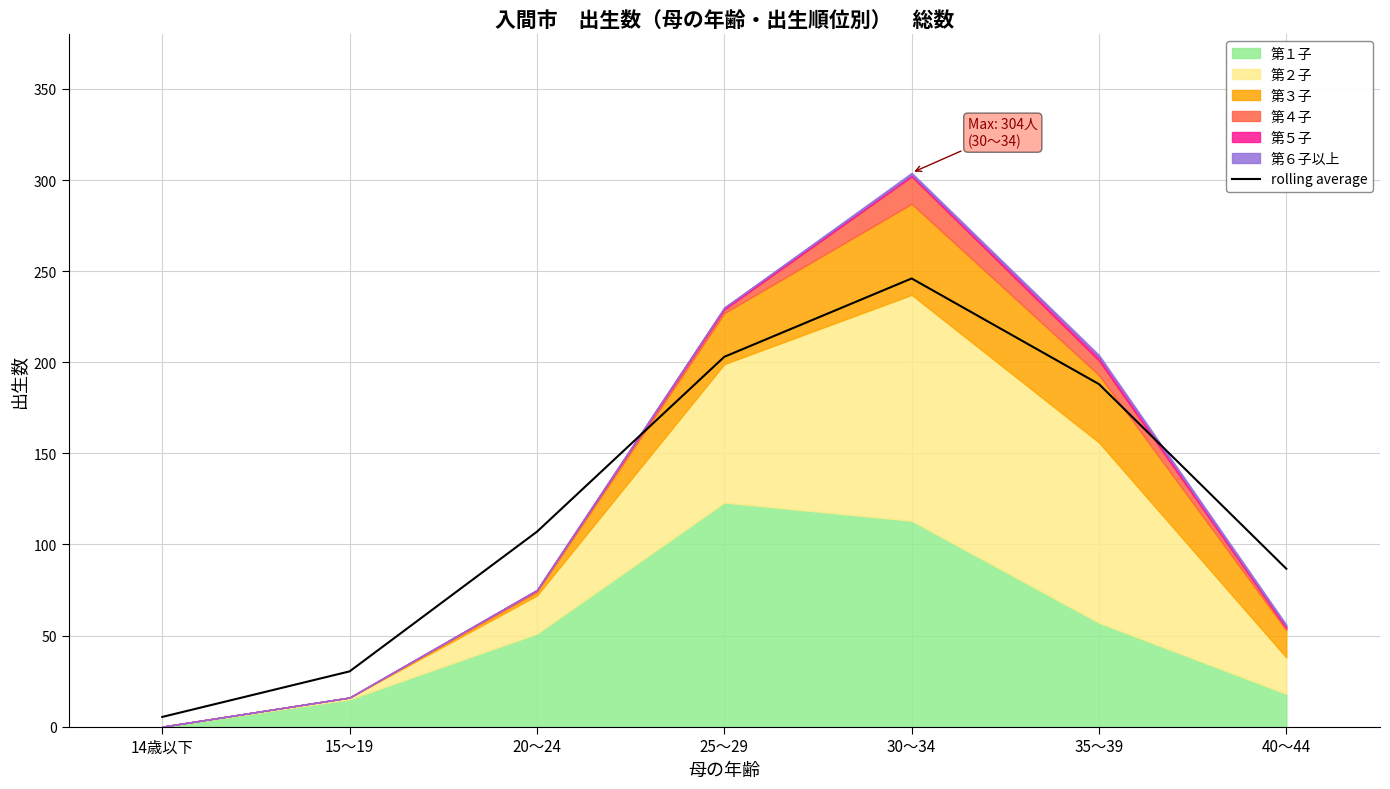

List the labels in order of value, smallest first.

14歳以下, 15～19, 40～44, 20～24, 35～39, 25～29, 30～34